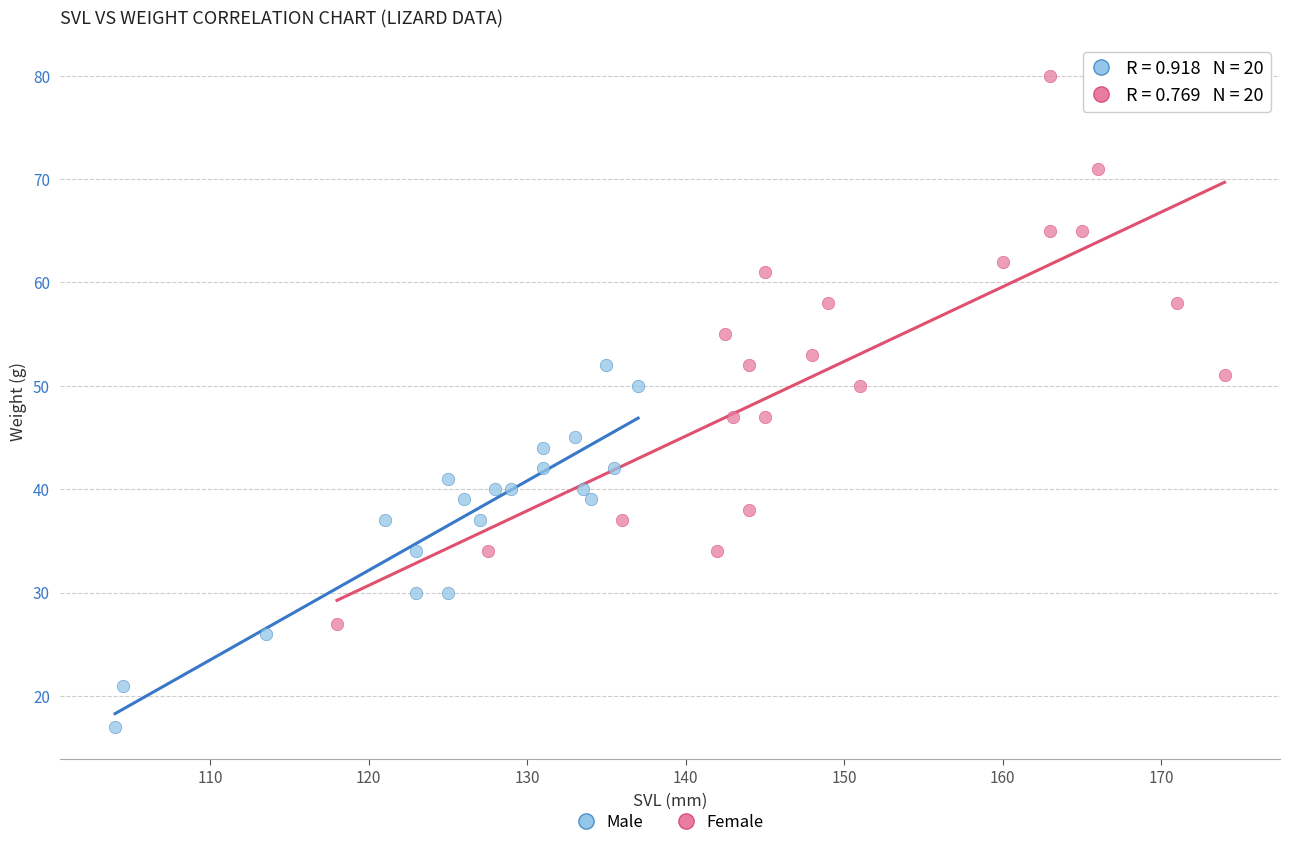

Which series contains the highest Y value?

Female